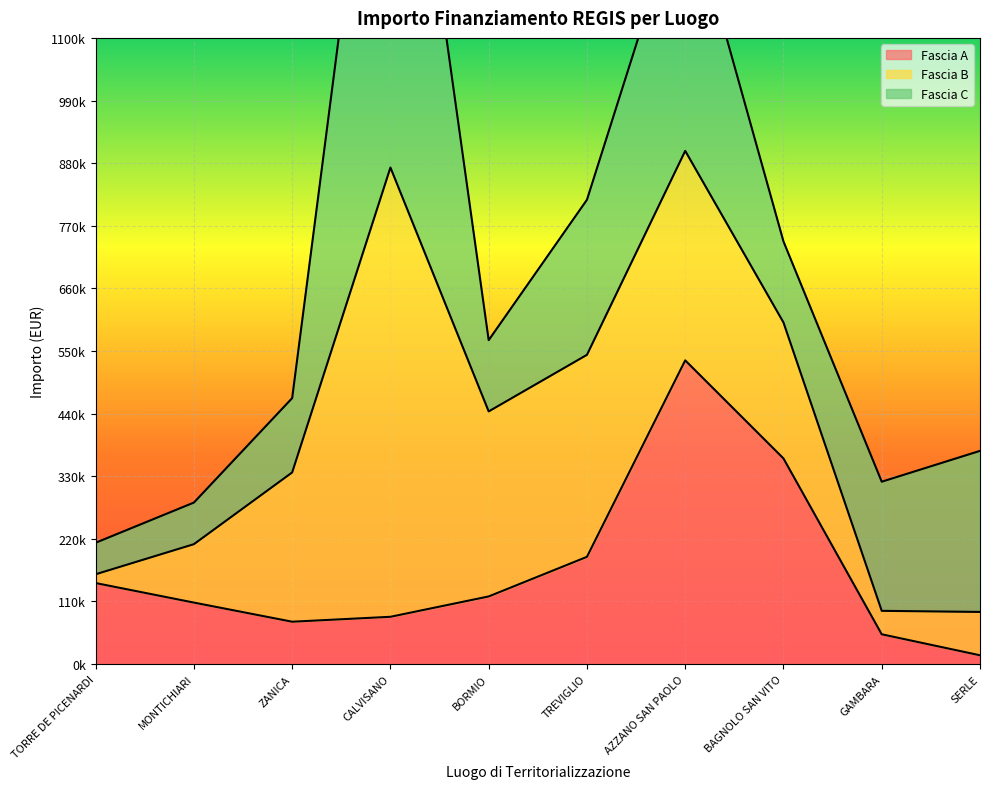

Is it true that Fascia C equals 125175.0 at BORMIO?

True